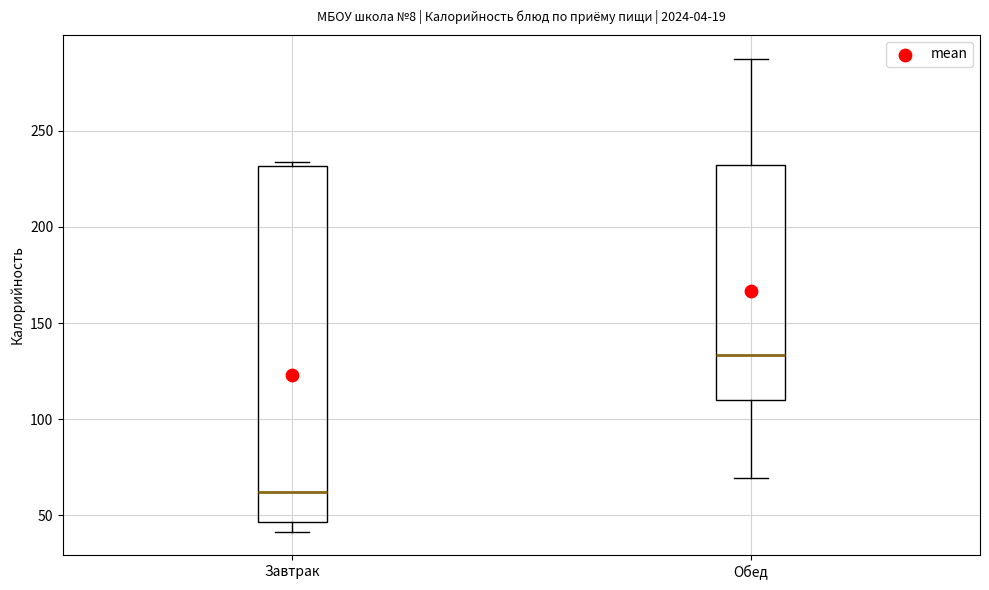

Reading left to right, transcribe this box plot: for each box, give where its median line is, the range the box spans, and where its two whiskers end, as read against the y-axis. The values are not printed on the chart, so give them approximately, as read against the axis.

Завтрак: median 60, box 45 to 230, whiskers 40 to 235
Обед: median 135, box 110 to 230, whiskers 70 to 290